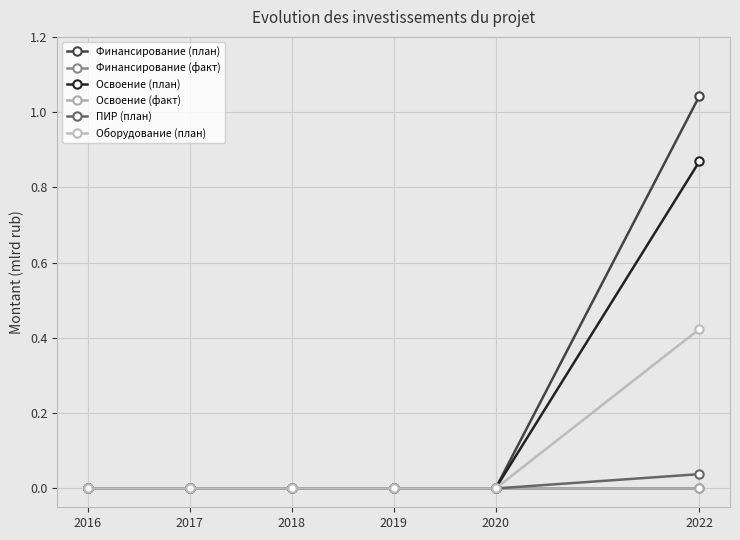

How many lines are shown in the chart?

6